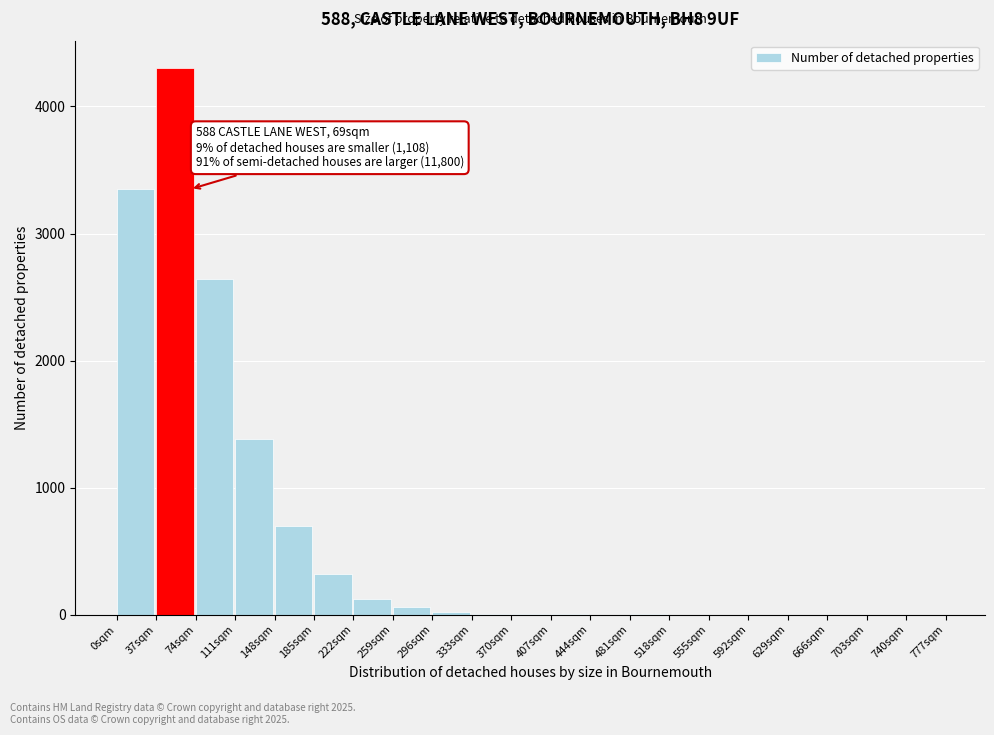

Which range on the x-axis has the tallest bar?

37 to 74